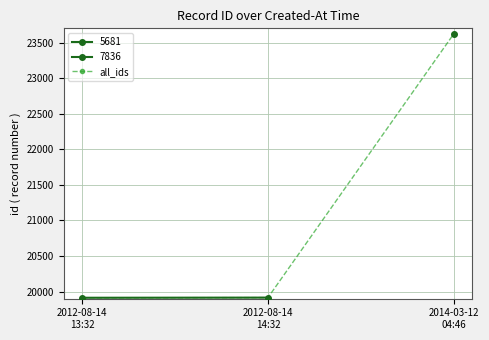

What position from the left is 2012-08-14
13:32?

1